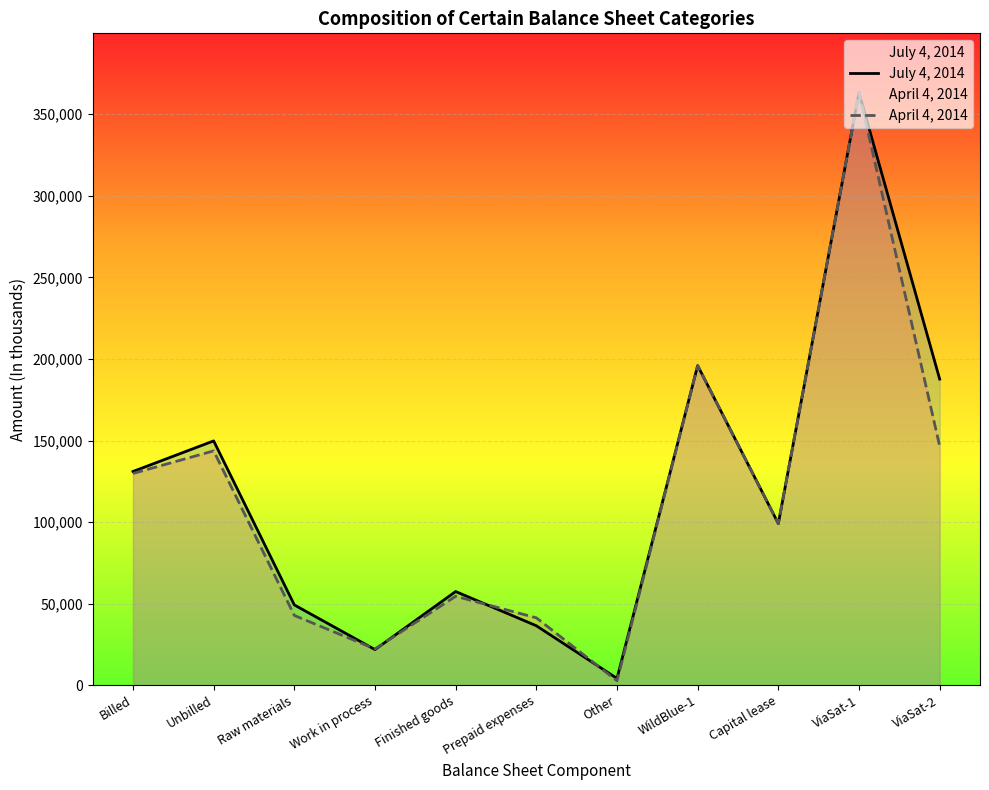

List the labels in order of July 4, 2014 value, smallest first.

Other, Work in process, Prepaid expenses, Raw materials, Finished goods, Capital lease, Billed, Unbilled, ViaSat-2, WildBlue-1, ViaSat-1